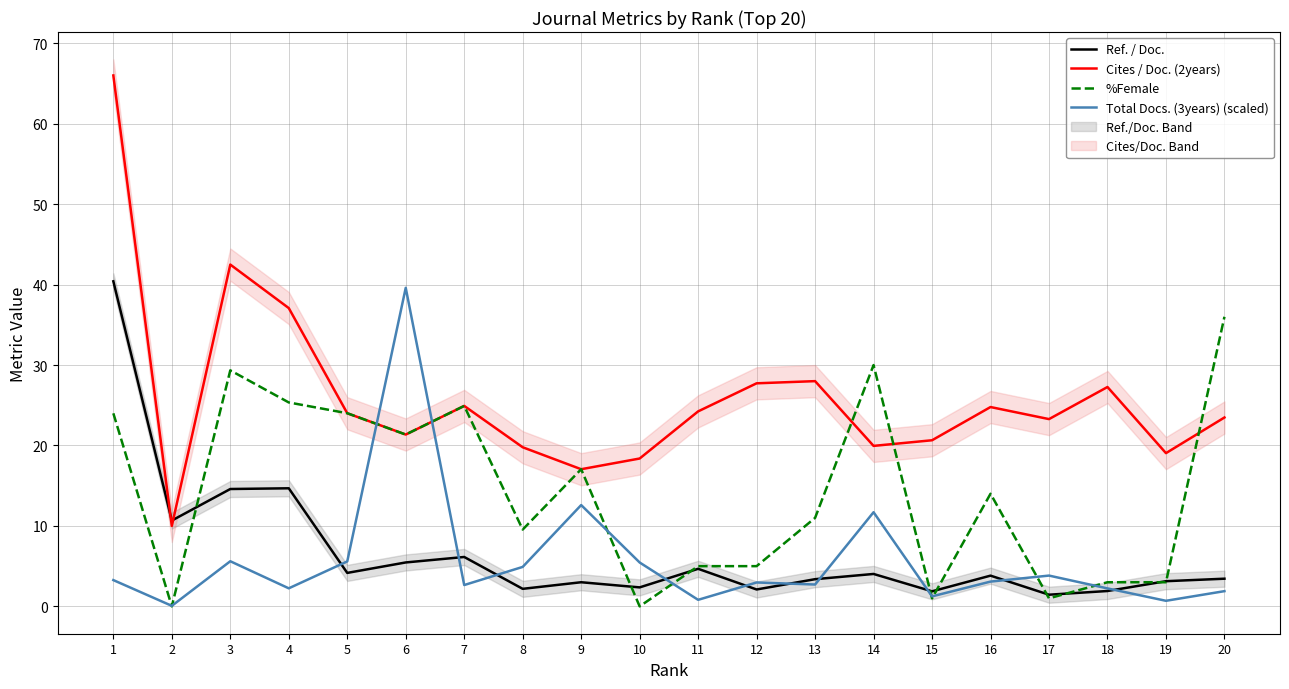

Which series has the largest total across all categories?

Cites / Doc. (2years)